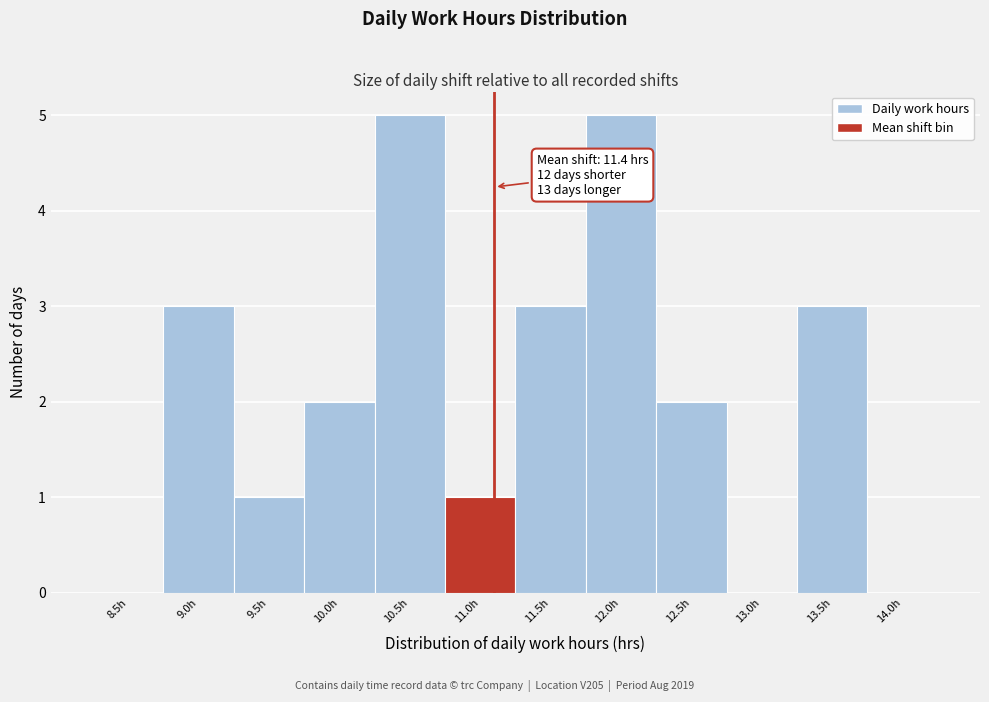

True or false: the data shows 4 at 9.0h.

False